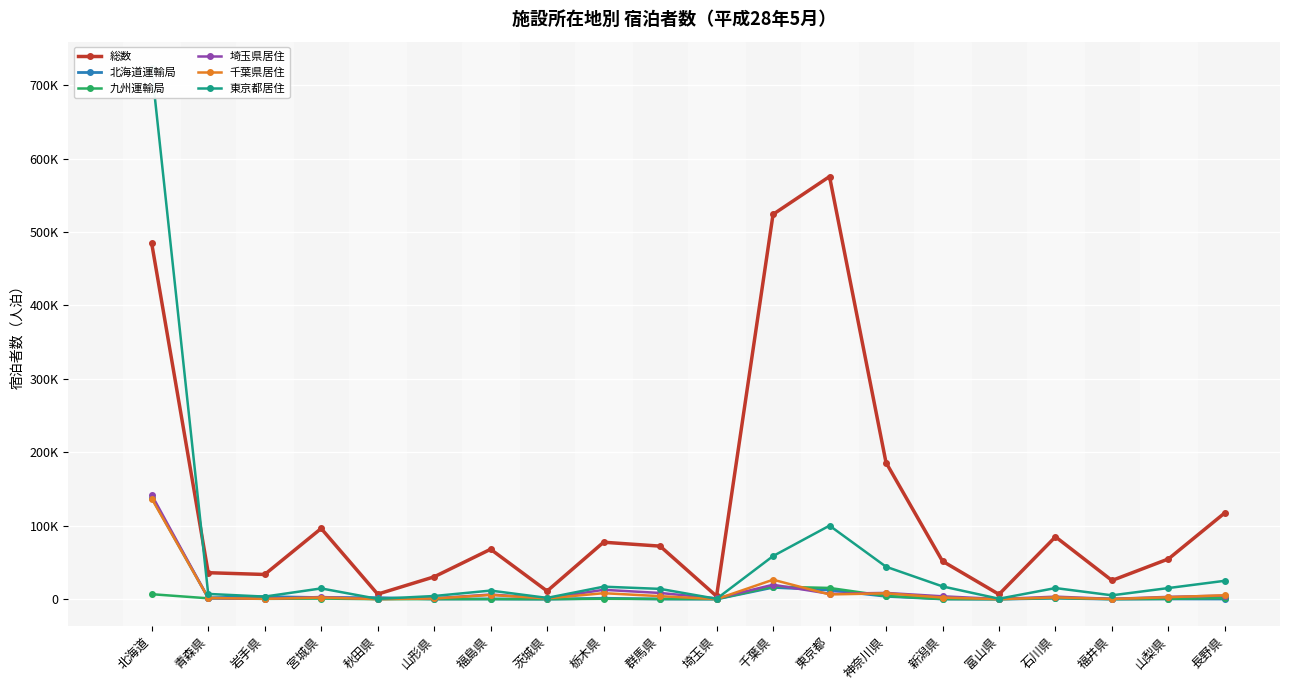

Where does the 千葉県居住 series first go above 2446?

北海道